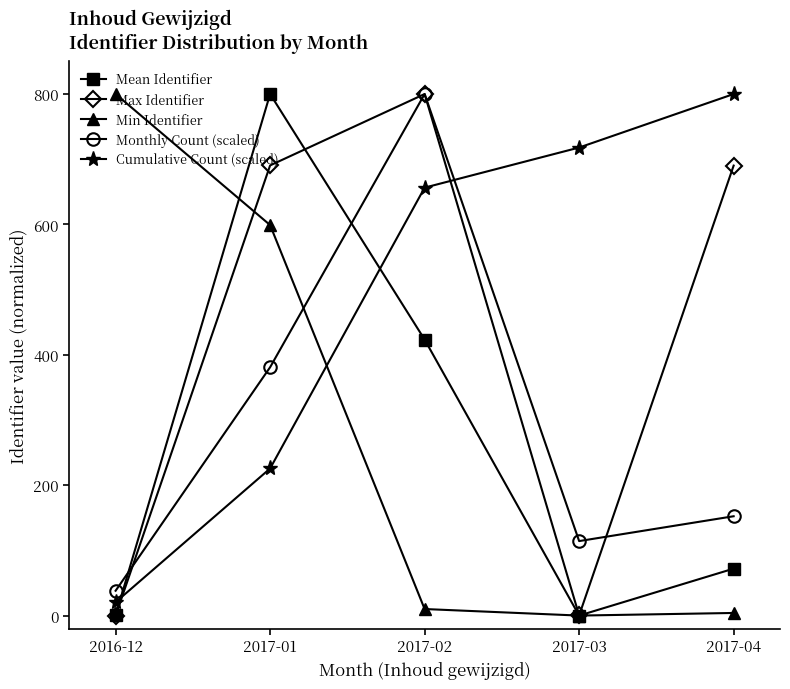

Is it true that Cumulative Count (scaled) equals 717.9 at 2017-03?

True